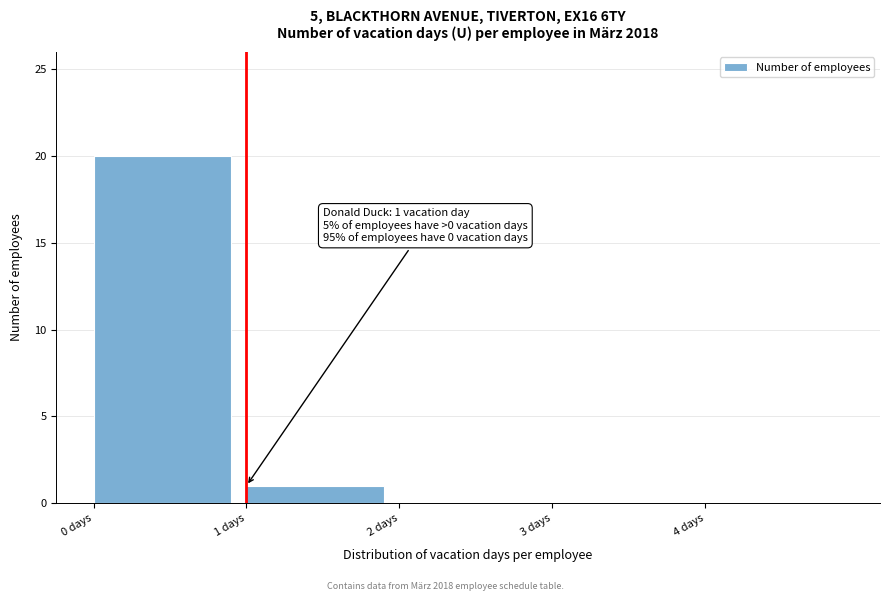

Over which range of the x-axis is the bar tallest?

0 to 1